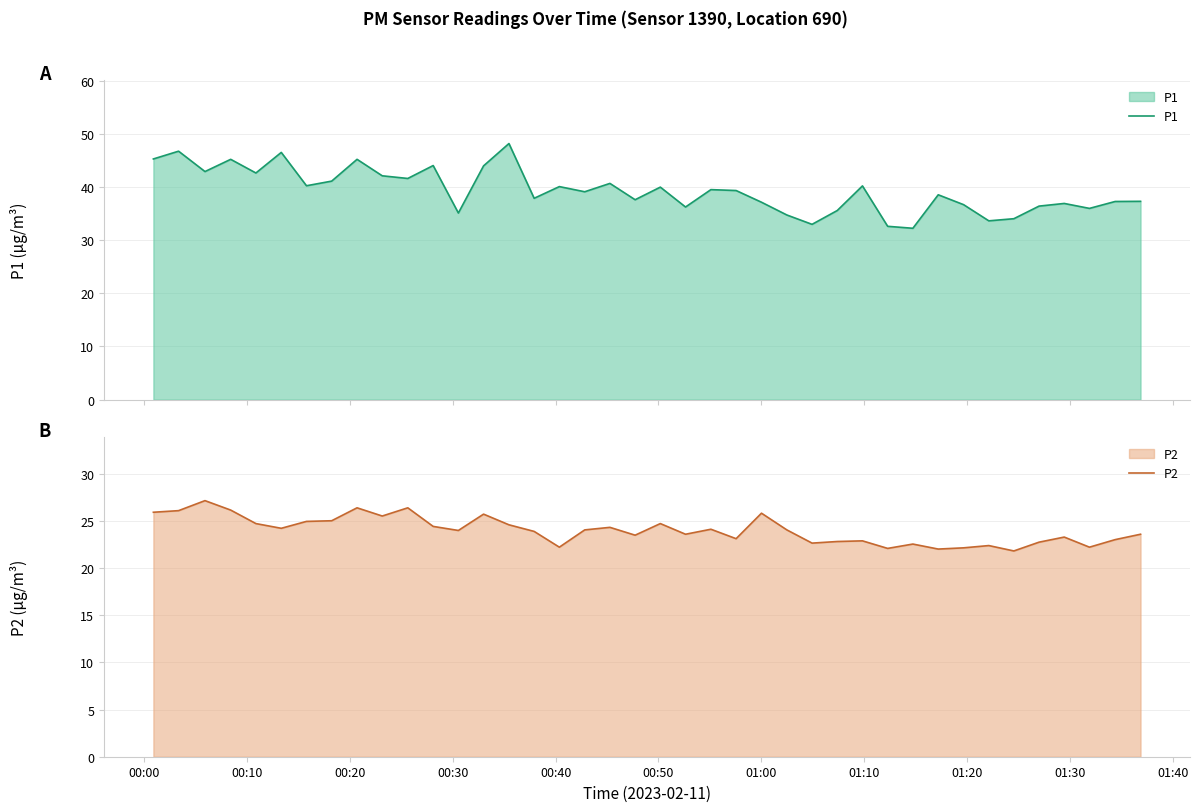

True or false: P2 and P1 cross at least once.

False